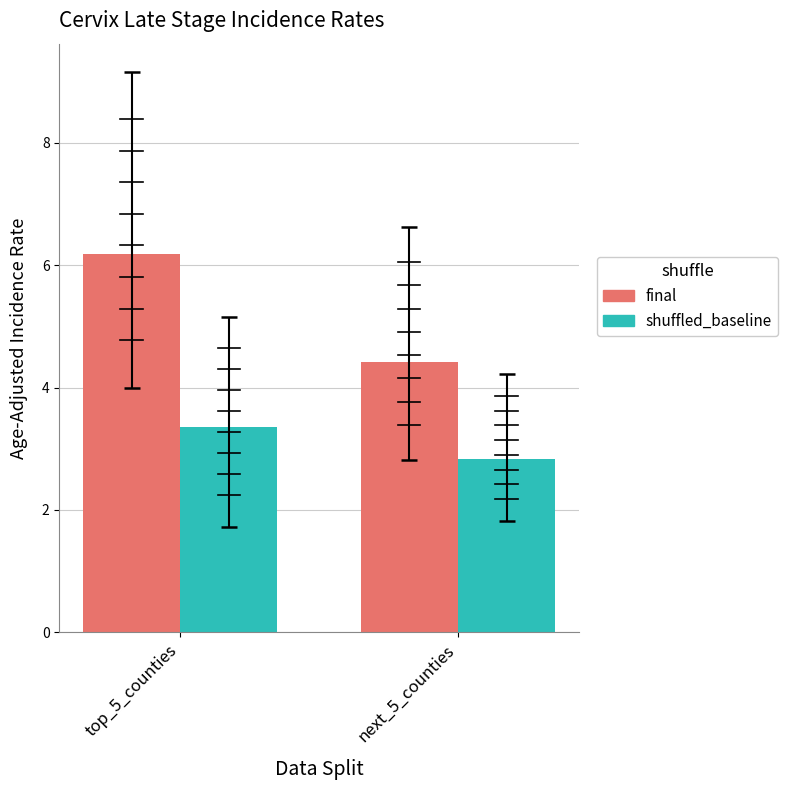

At which label does shuffled_baseline reach its peak?

top_5_counties